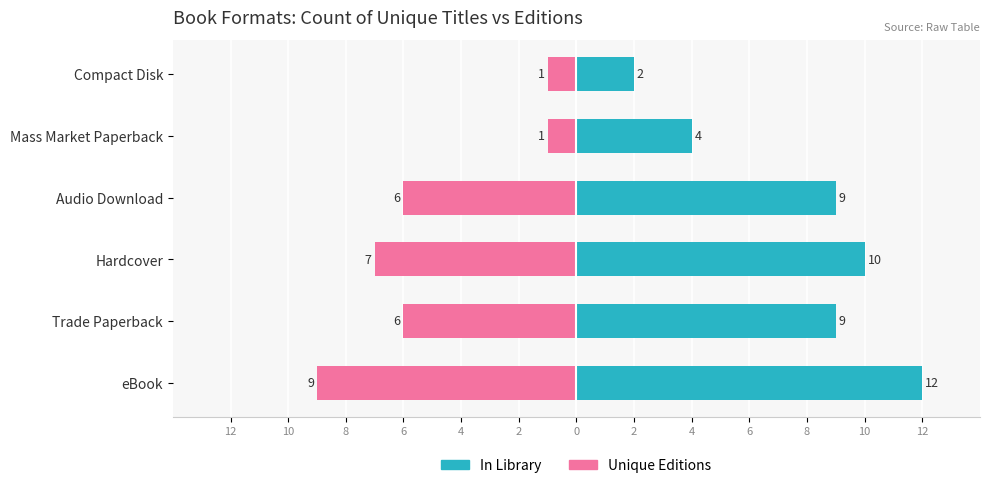

How many values in the In Library series are below 9?

2